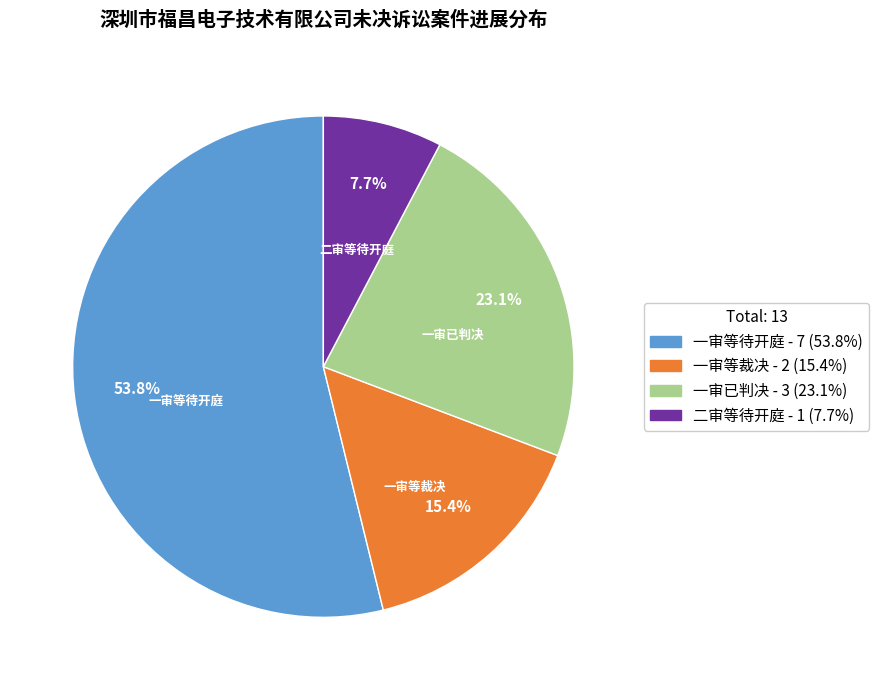

The 二审等待开庭 slice represents 14% of the pie. True or false?

False